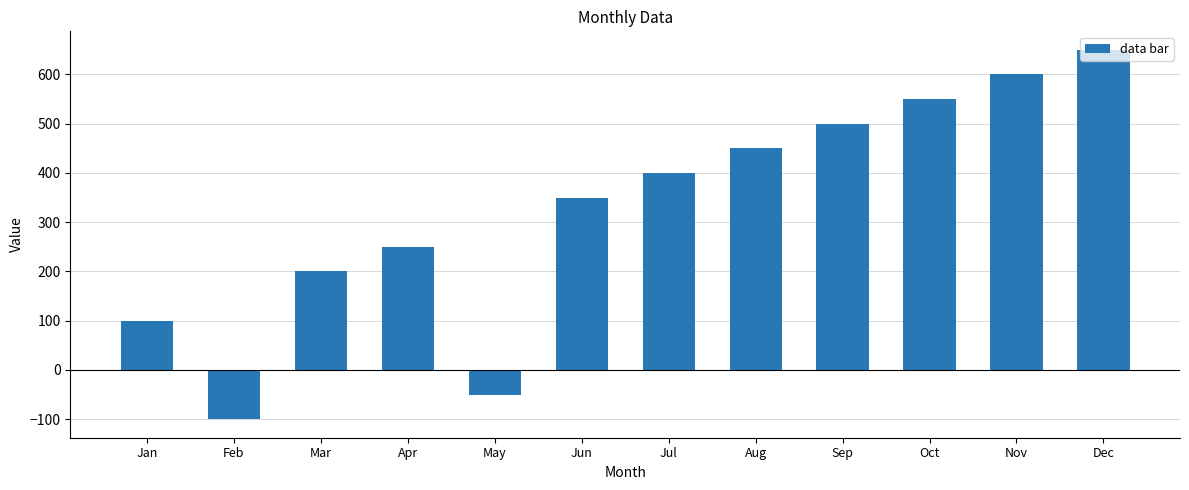

What is the smallest value displayed?

-100